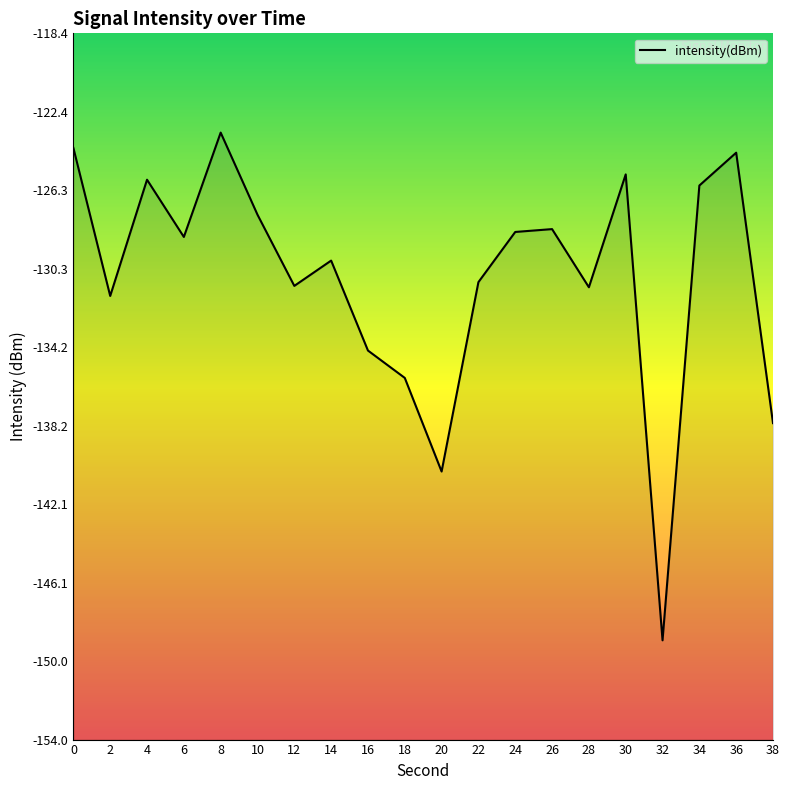

List the labels in order of value, largest first.

8, 0, 36, 30, 4, 34, 10, 26, 24, 6, 14, 22, 12, 28, 2, 16, 18, 38, 20, 32